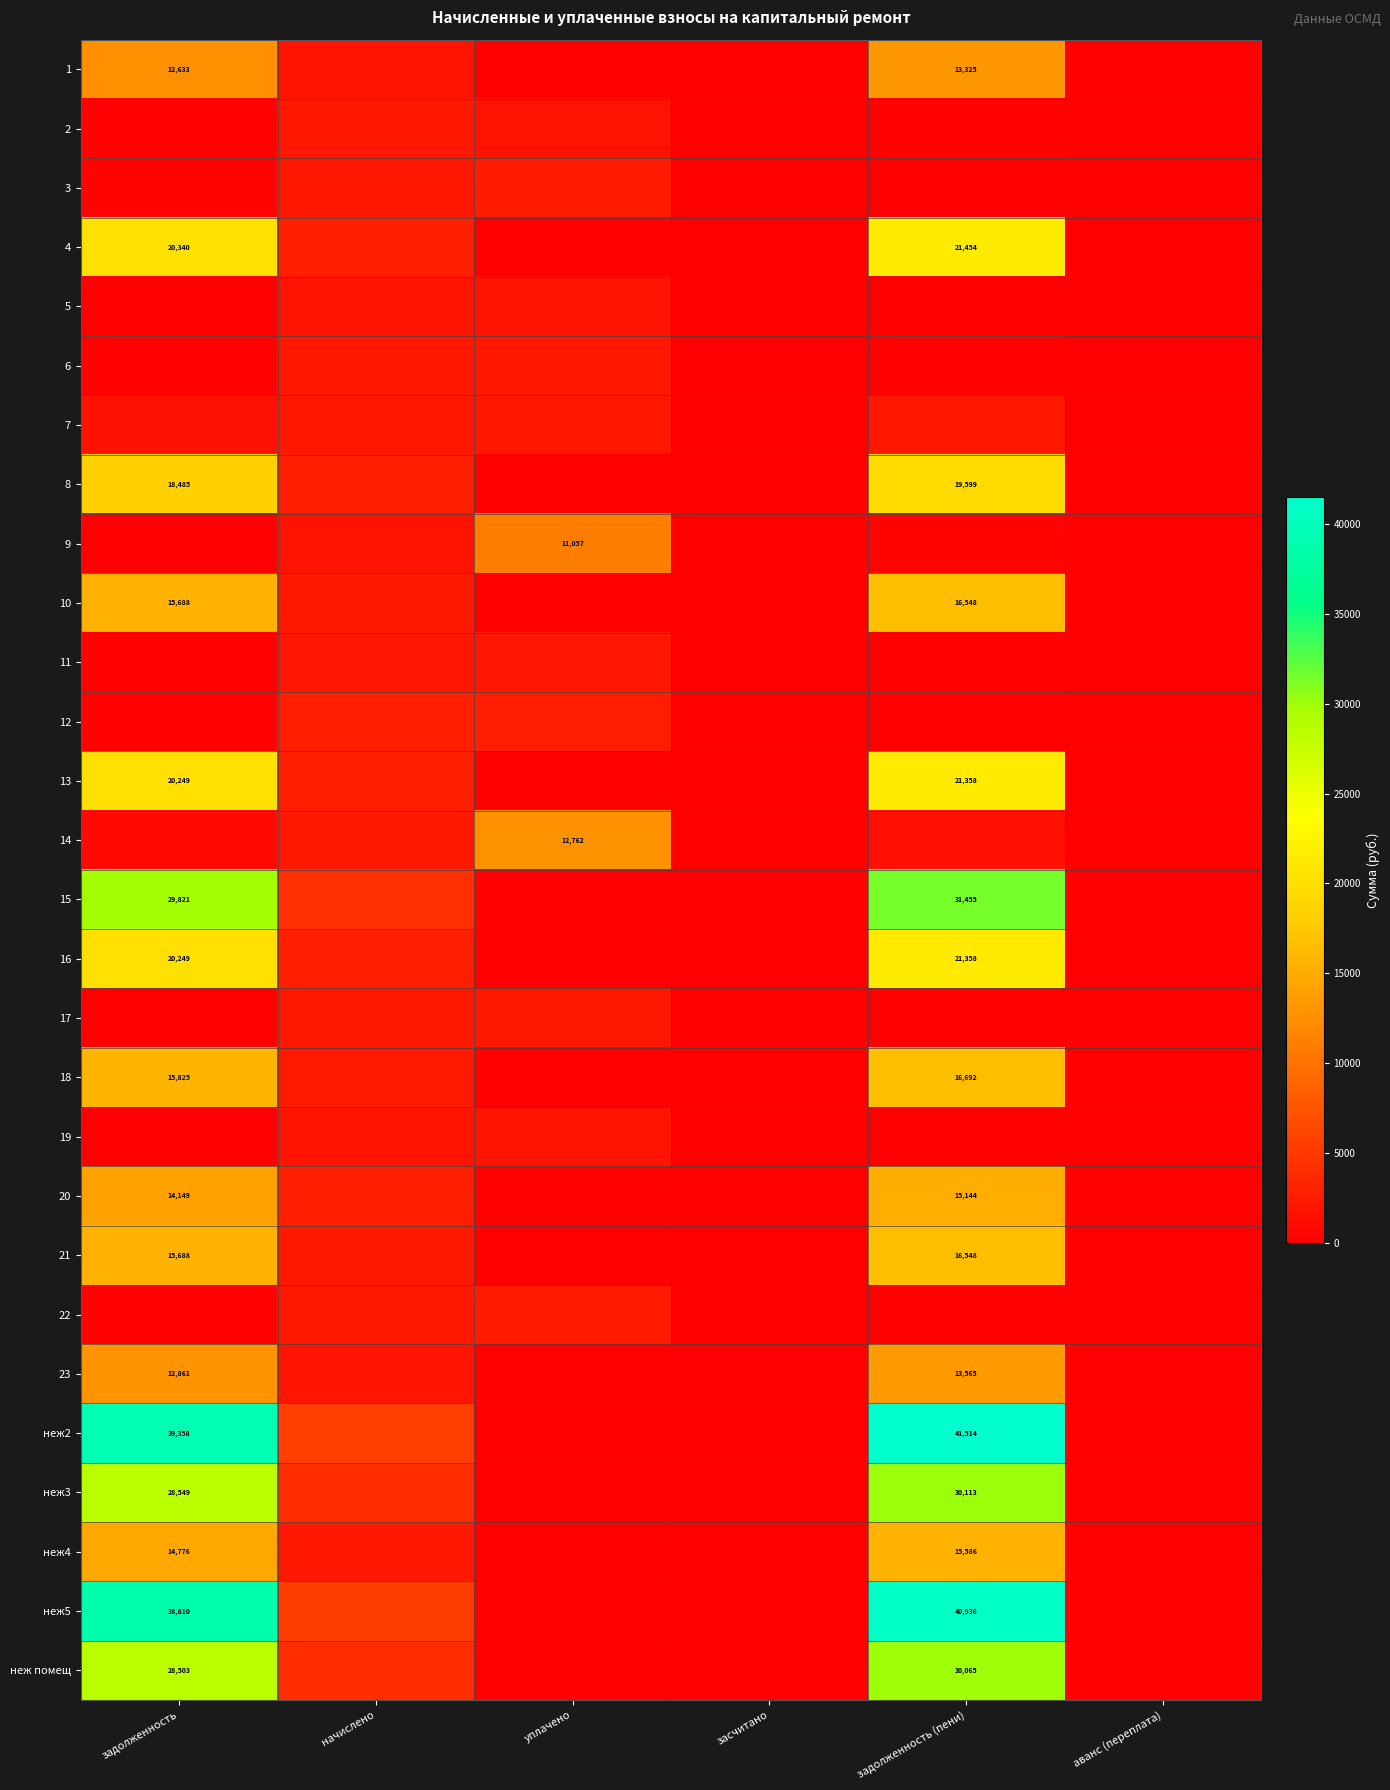

What is the difference between the maximum and minimum values in the 20 series?

15144.4